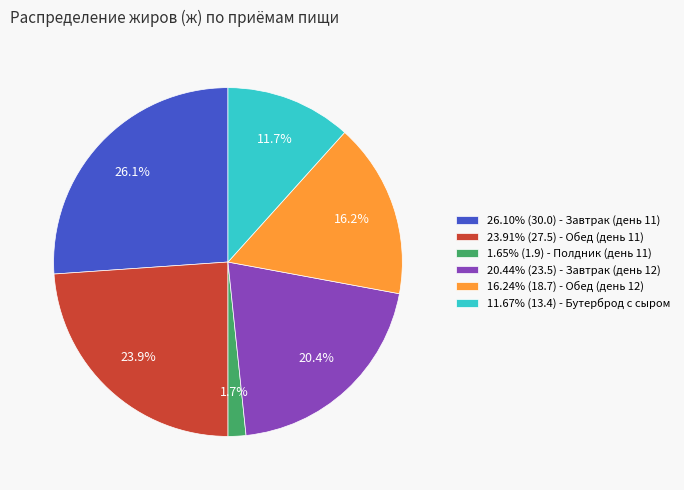

How many slices are in this pie chart?

6